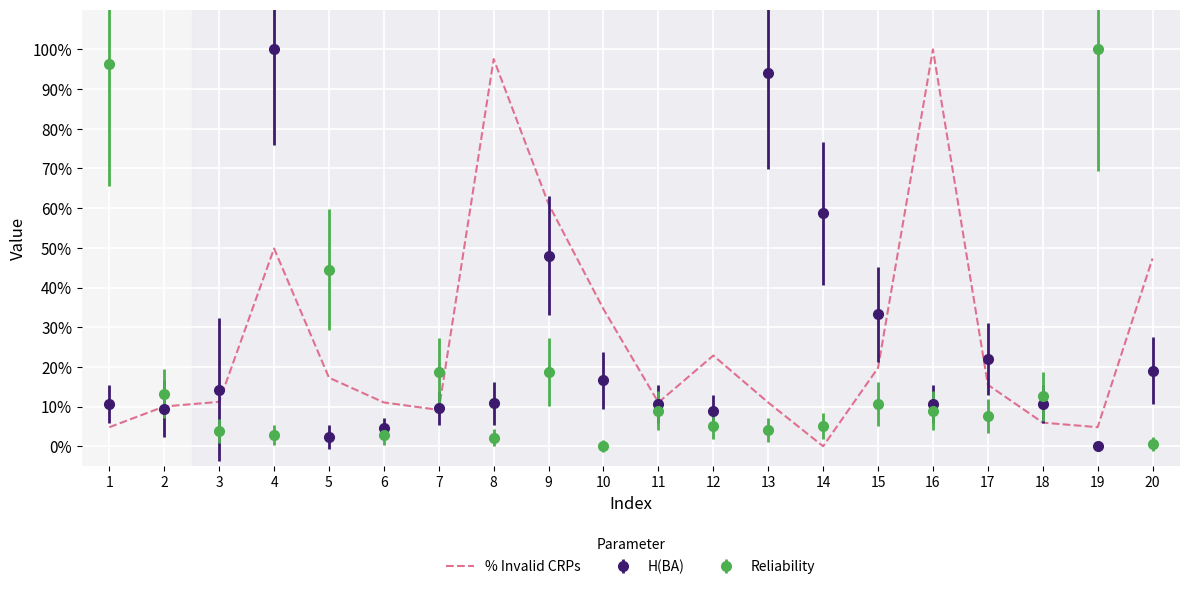

Between 15 and 9, which is larger?

9